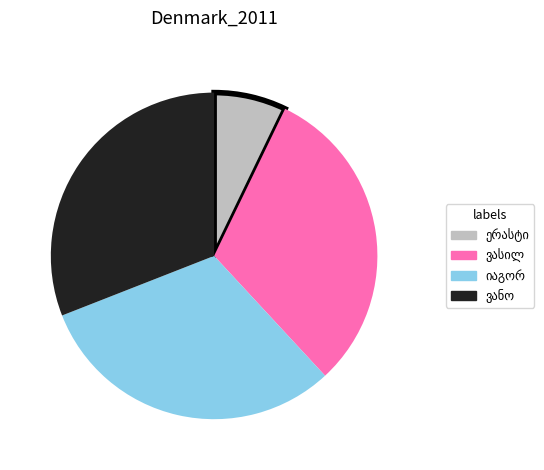

Count the number of slices in the pie.

4